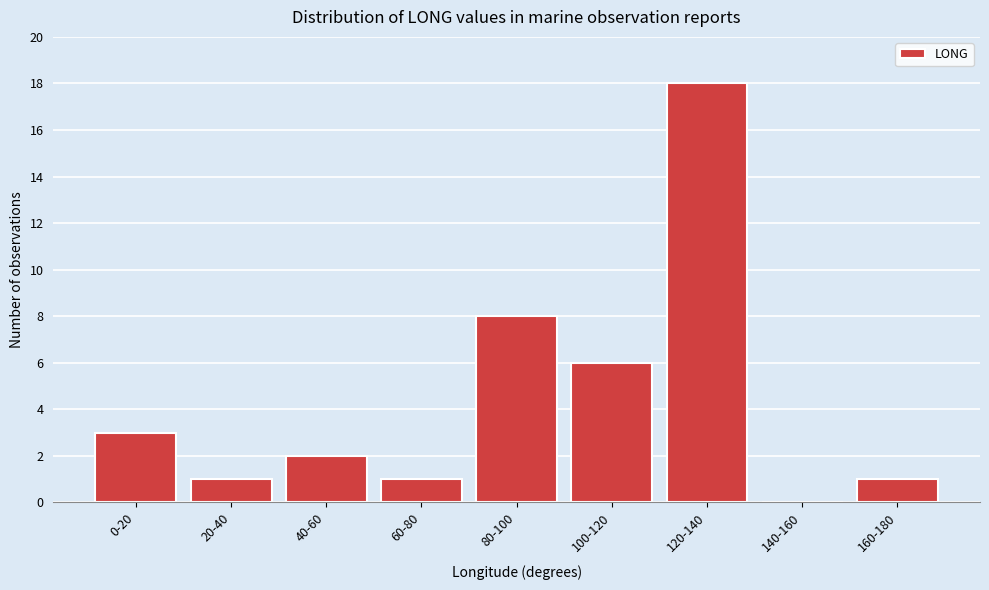

Reading right to left, transcribe all the data shown in this chart.

160-180=1	140-160=0	120-140=18	100-120=6	80-100=8	60-80=1	40-60=2	20-40=1	0-20=3